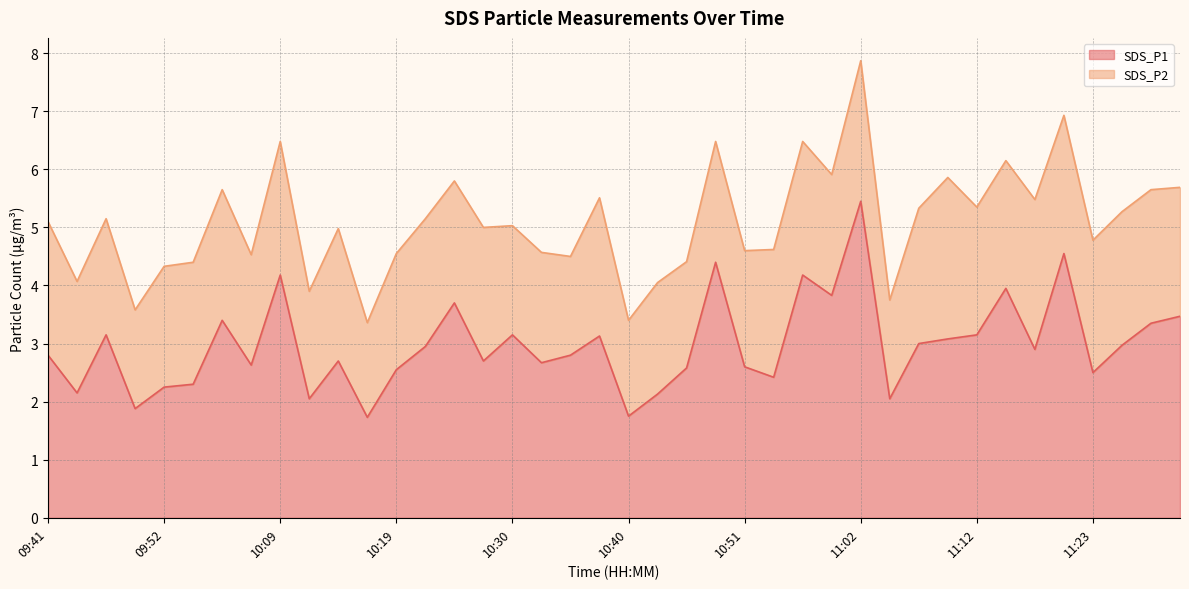

What is the change in value from 09:46 to 10:22?

-0.2